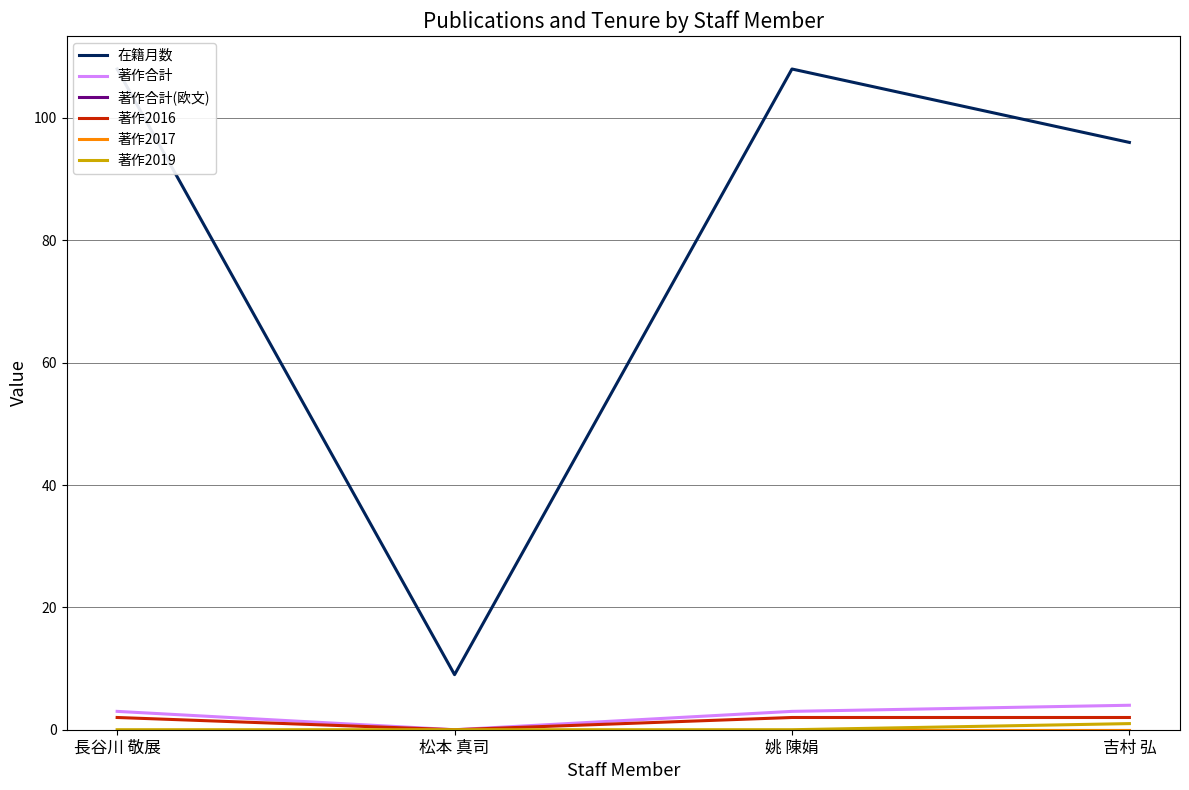

What is the label of the 2nd point from the right?

姚 陳娟